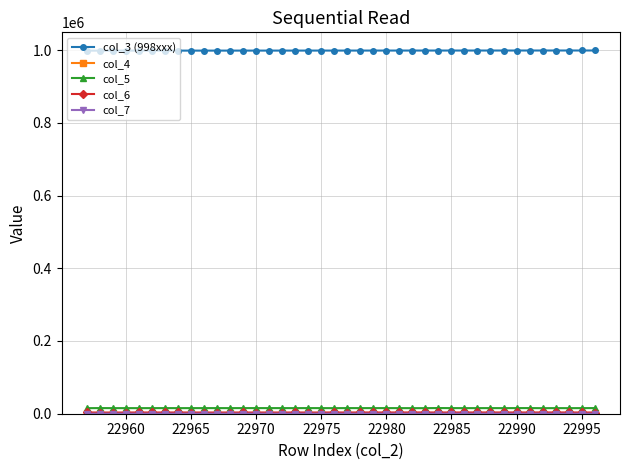

Which series has the largest total across all categories?

col_3 (998xxx)